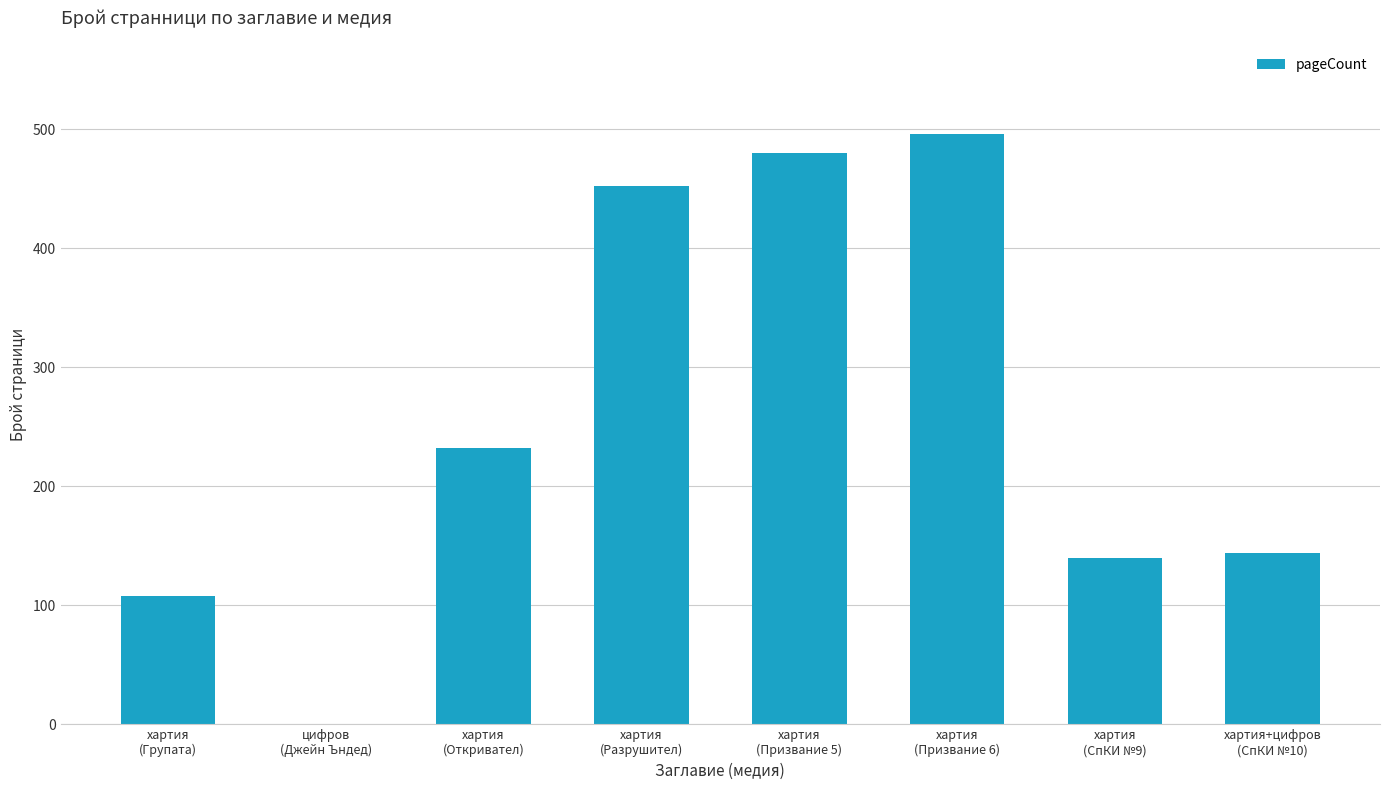

What is the sum of all values?

2052